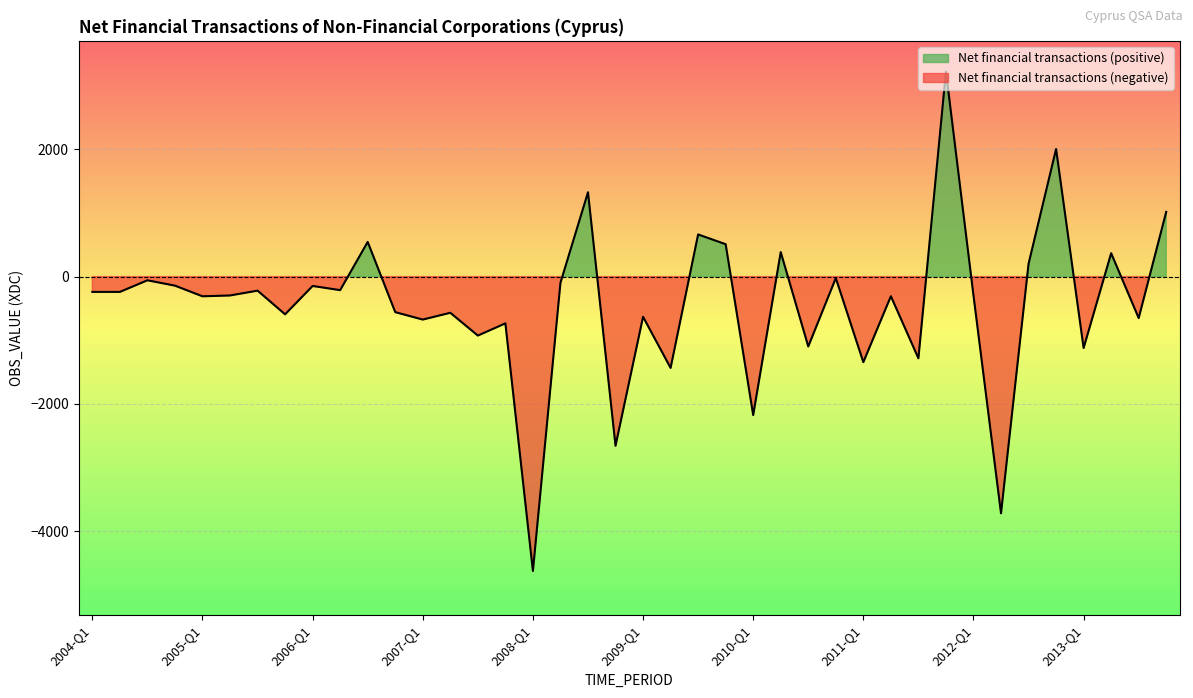

What is the smallest value displayed?

-4624.6